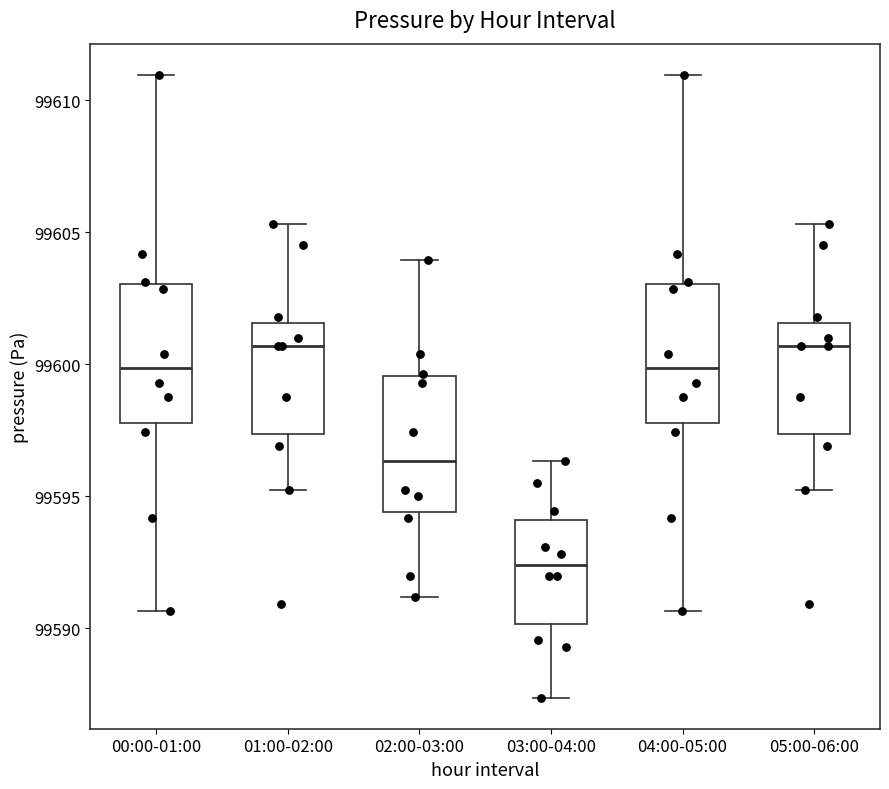

Reading left to right, transcribe this box plot: for each box, give where its median line is, the range the box spans, and where its two whiskers end, as read against the y-axis. The values are not printed on the chart, so give them approximately, as read against the axis.

00:00-01:00: median 99600.0, box 99598.0 to 99603.0, whiskers 99590.5 to 99611.0
01:00-02:00: median 99600.5, box 99597.5 to 99601.5, whiskers 99595.5 to 99605.5
02:00-03:00: median 99596.5, box 99594.5 to 99599.5, whiskers 99591.0 to 99604.0
03:00-04:00: median 99592.5, box 99590.0 to 99594.0, whiskers 99587.5 to 99596.5
04:00-05:00: median 99600.0, box 99598.0 to 99603.0, whiskers 99590.5 to 99611.0
05:00-06:00: median 99600.5, box 99597.5 to 99601.5, whiskers 99595.5 to 99605.5